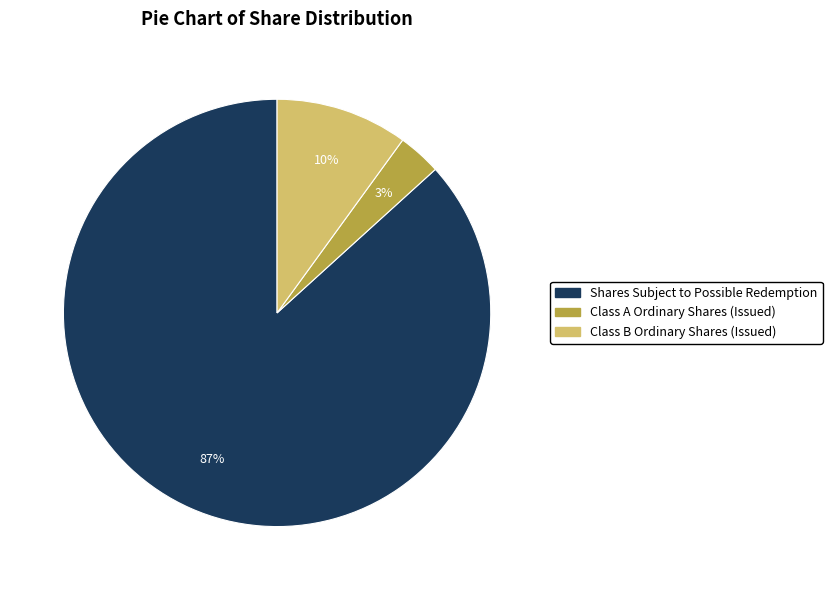

Is the sum of Shares Subject to Possible Redemption and Class B Ordinary Shares (Issued) greater than half?

Yes